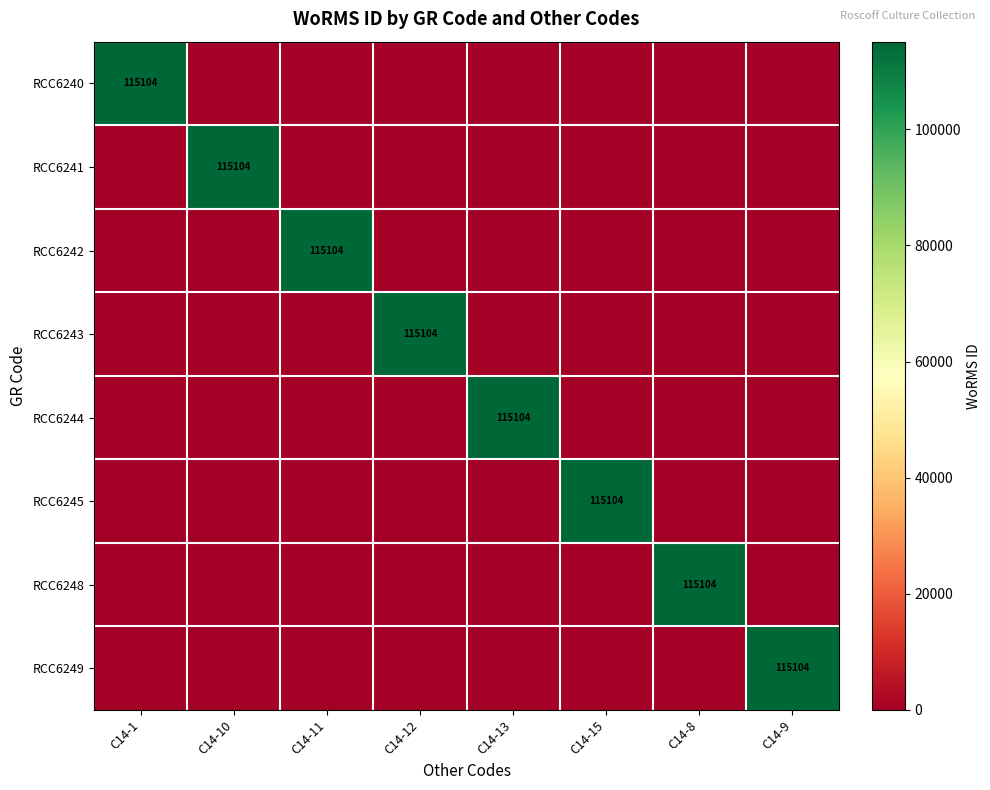

What is the difference between the highest and lowest values at C14-11?

115104